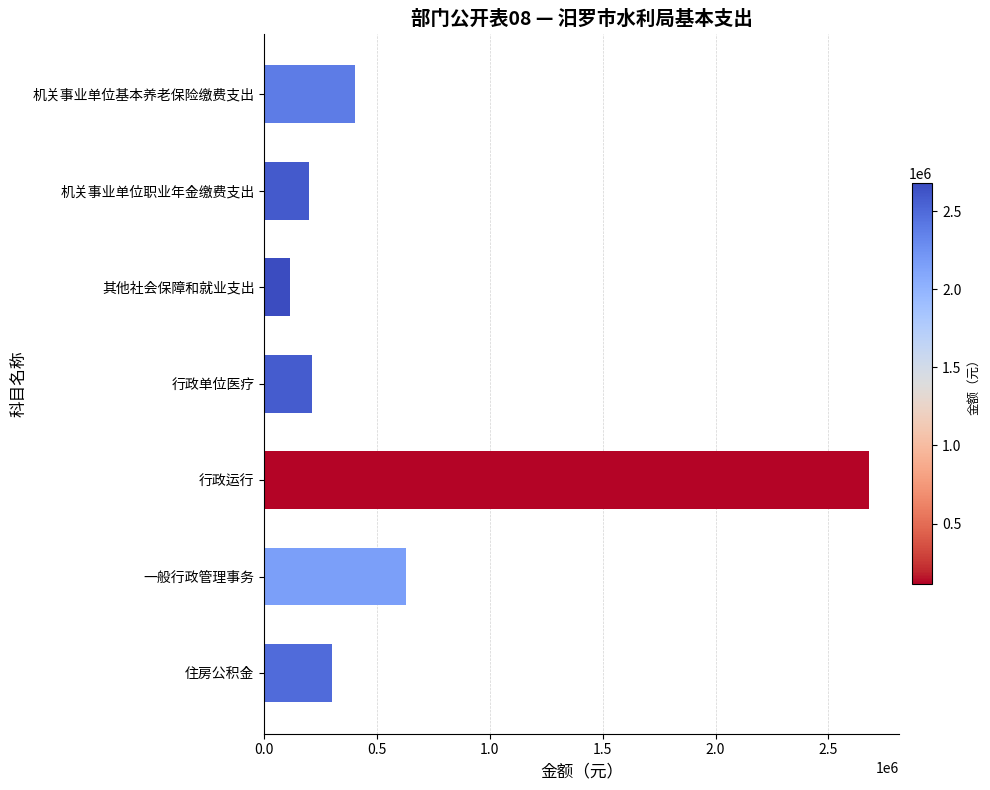

What is the change in value from 机关事业单位基本养老保险缴费支出 to 一般行政管理事务?

+227030.4